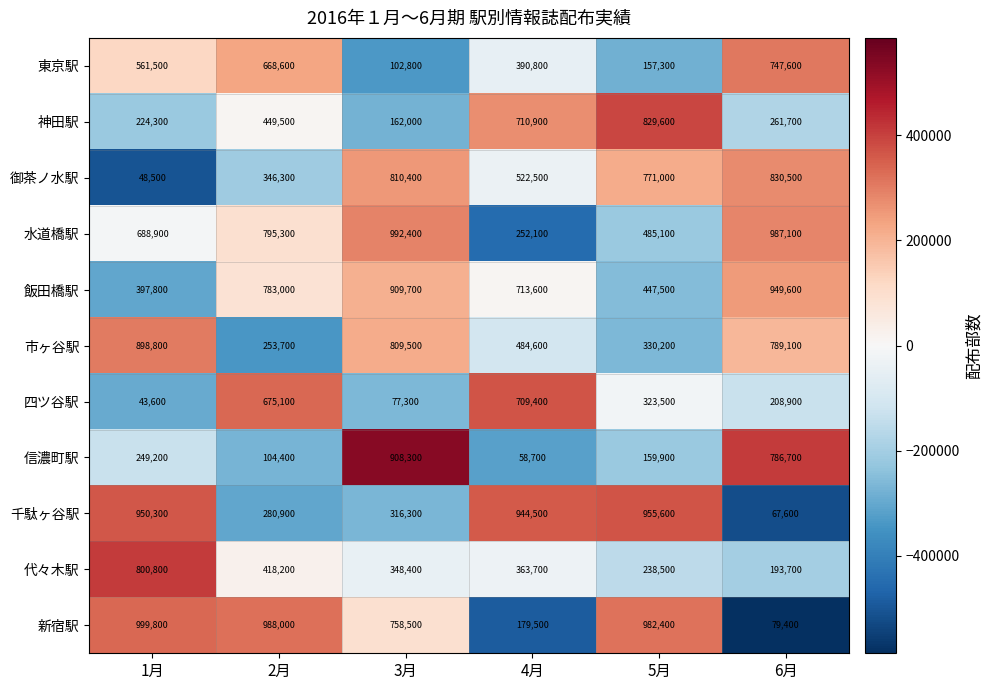

How many data points does each series have?

6